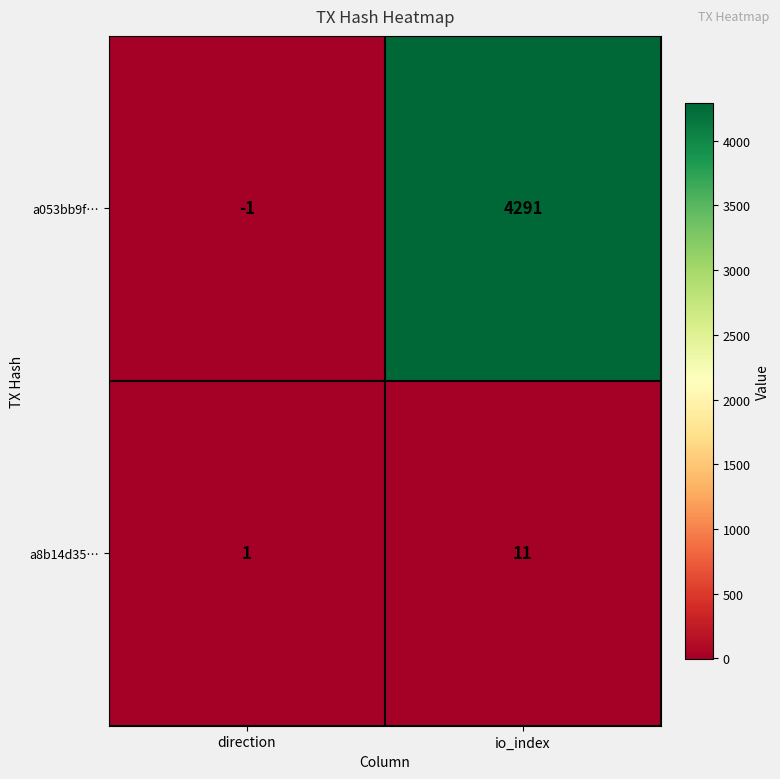

Between direction and io_index, which series saw the biggest shift?

a053bb9f…